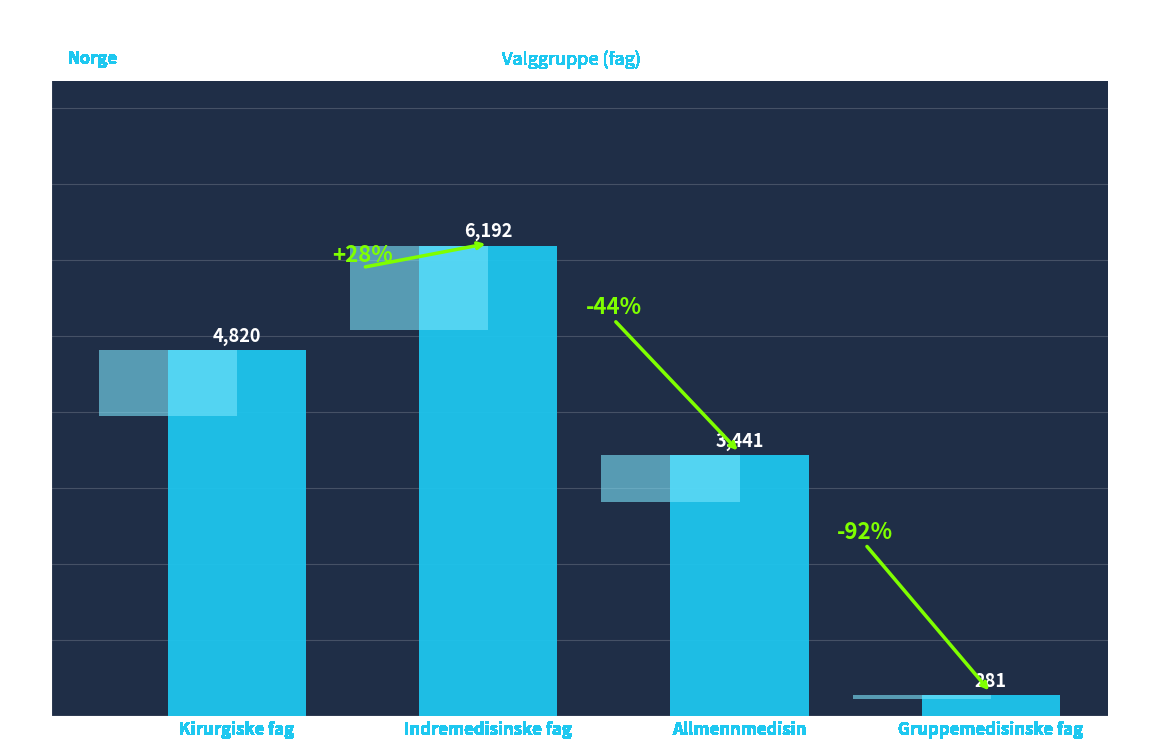

Reading left to right, list all the values displayed in this chart.

Kirurgiske fag=4820	Indremedisinske fag=6192	Allmennmedisin=3441	Gruppemedisinske fag=281